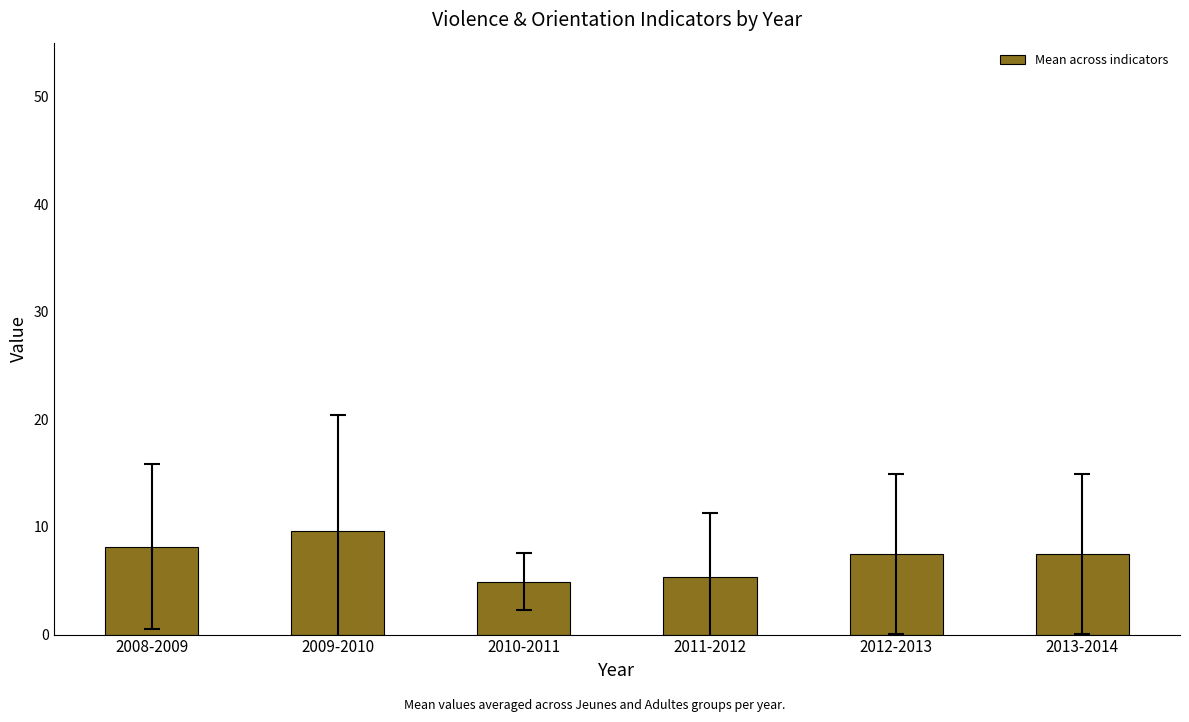

Between 2012-2013 and 2009-2010, which is larger?

2009-2010